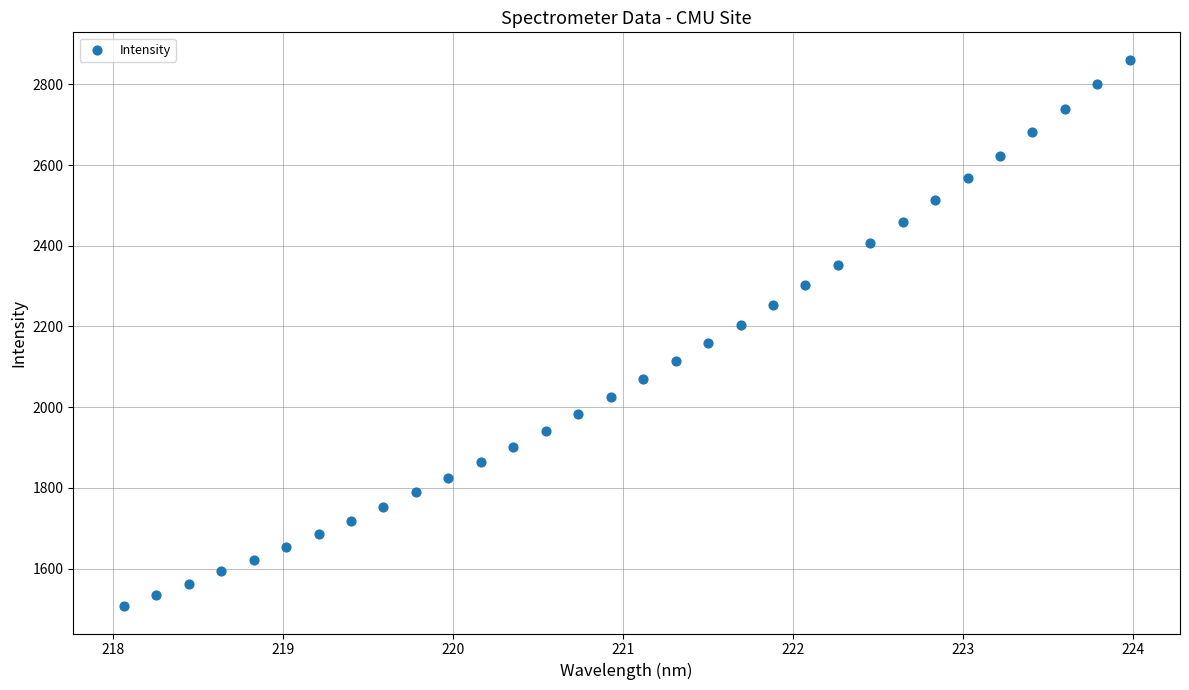

What is the range of X values (max minus min)?

5.9